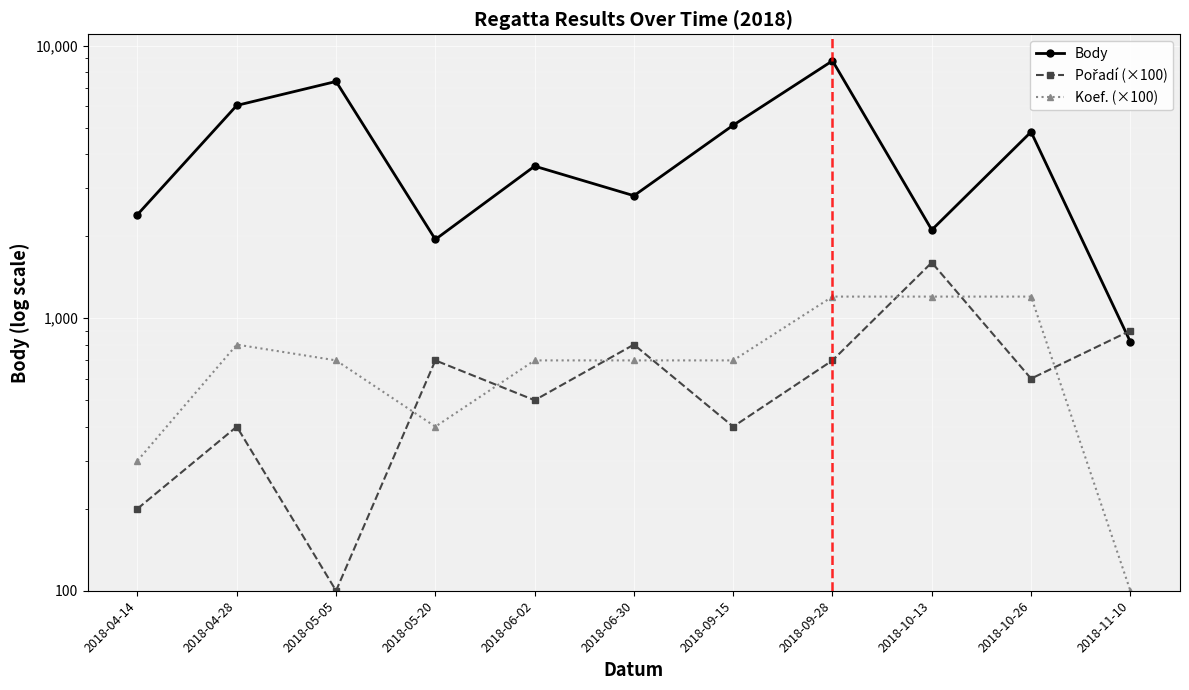

Which has a higher value, 2018-04-14 or 2018-05-20?

2018-04-14